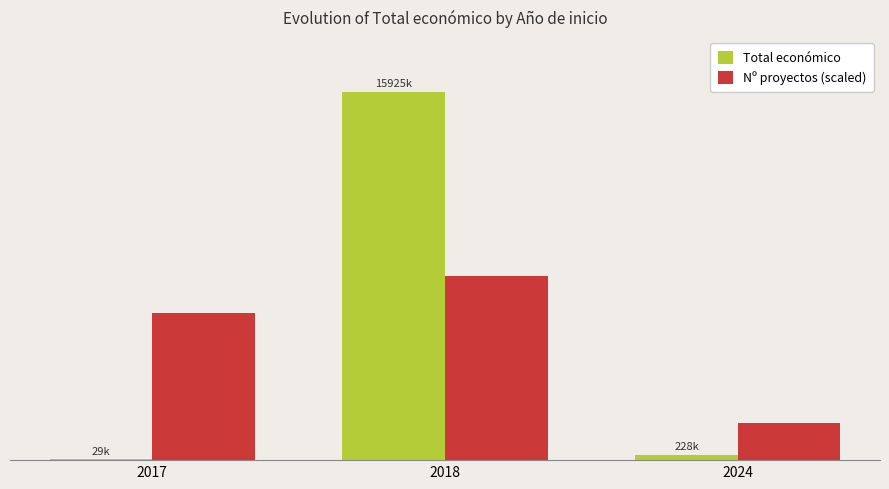

Between 2017 and 2024, which is larger?

2024